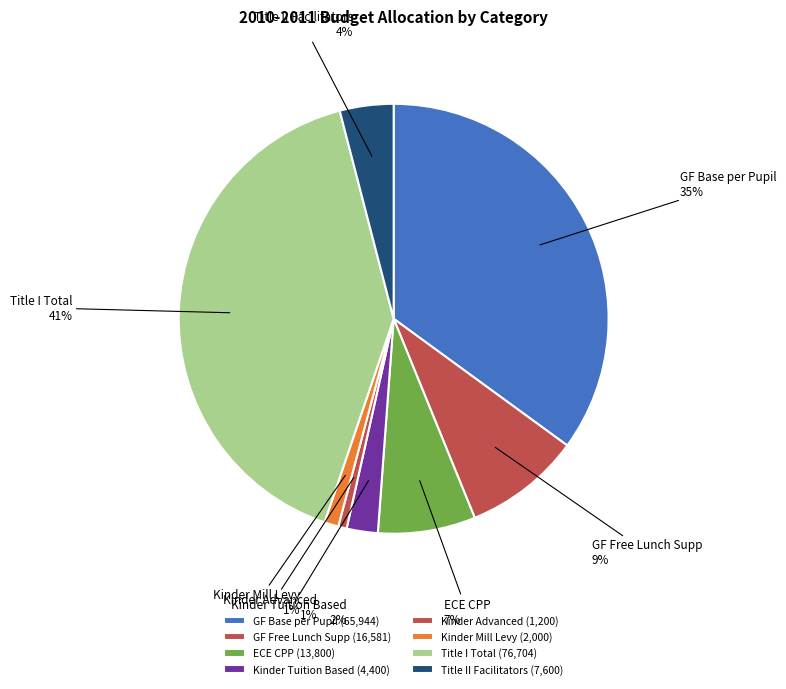

What is the ratio of the value at GF Free Lunch Supp to the value at GF Base per Pupil?

0.3